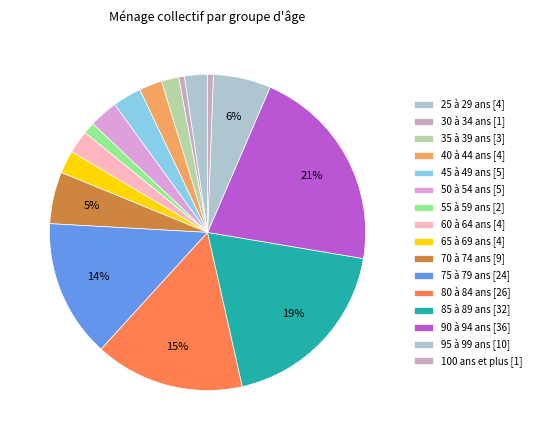

To the nearest percent, what is the combined percentage of 50 à 54 ans and 90 à 94 ans?

24%